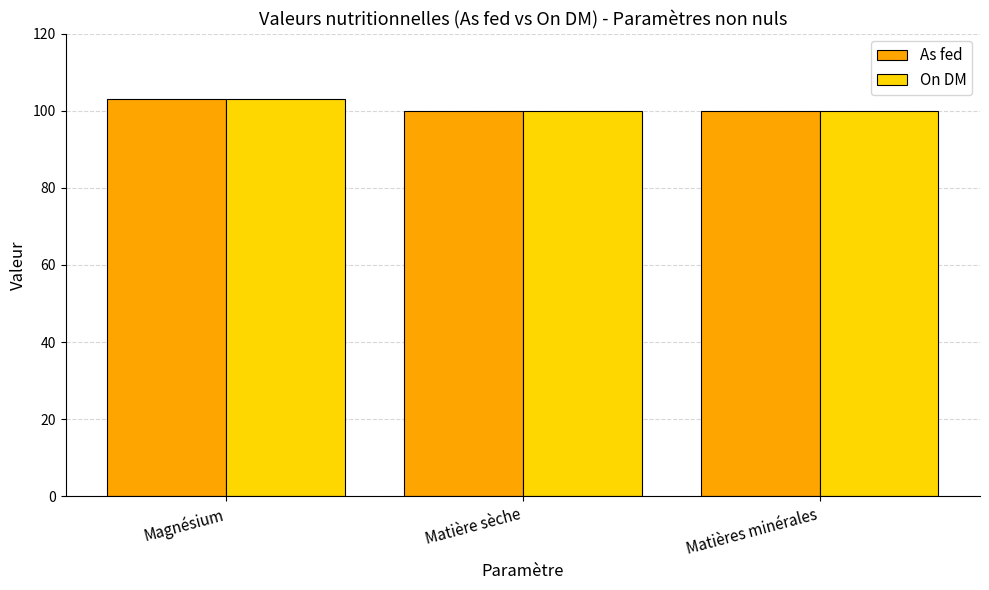

Which series has the widest spread of values?

As fed